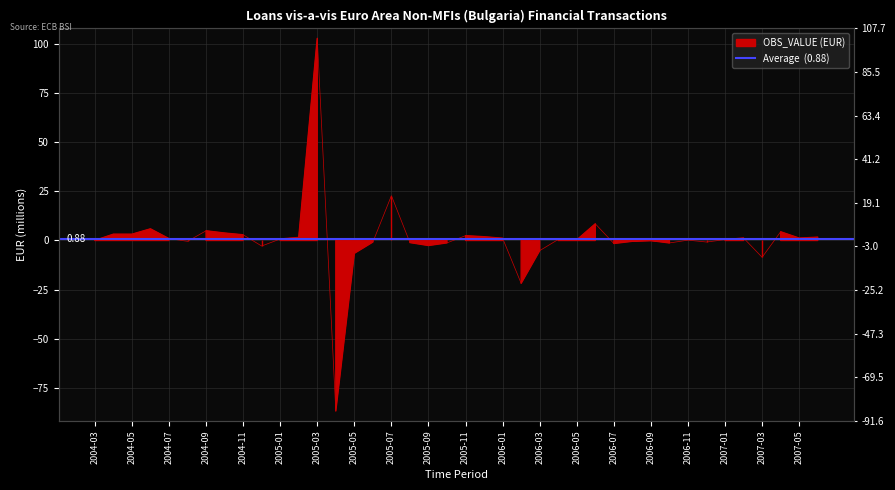

Which has a higher value, 2005-03 or 2006-11?

2005-03